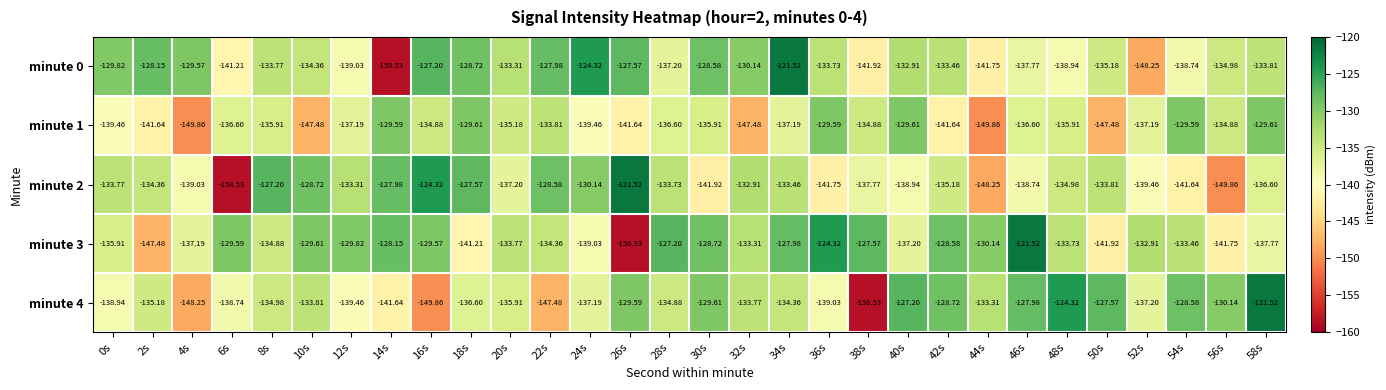

Is the value of minute 2 at 50s greater than the value of minute 3 at 42s?

No